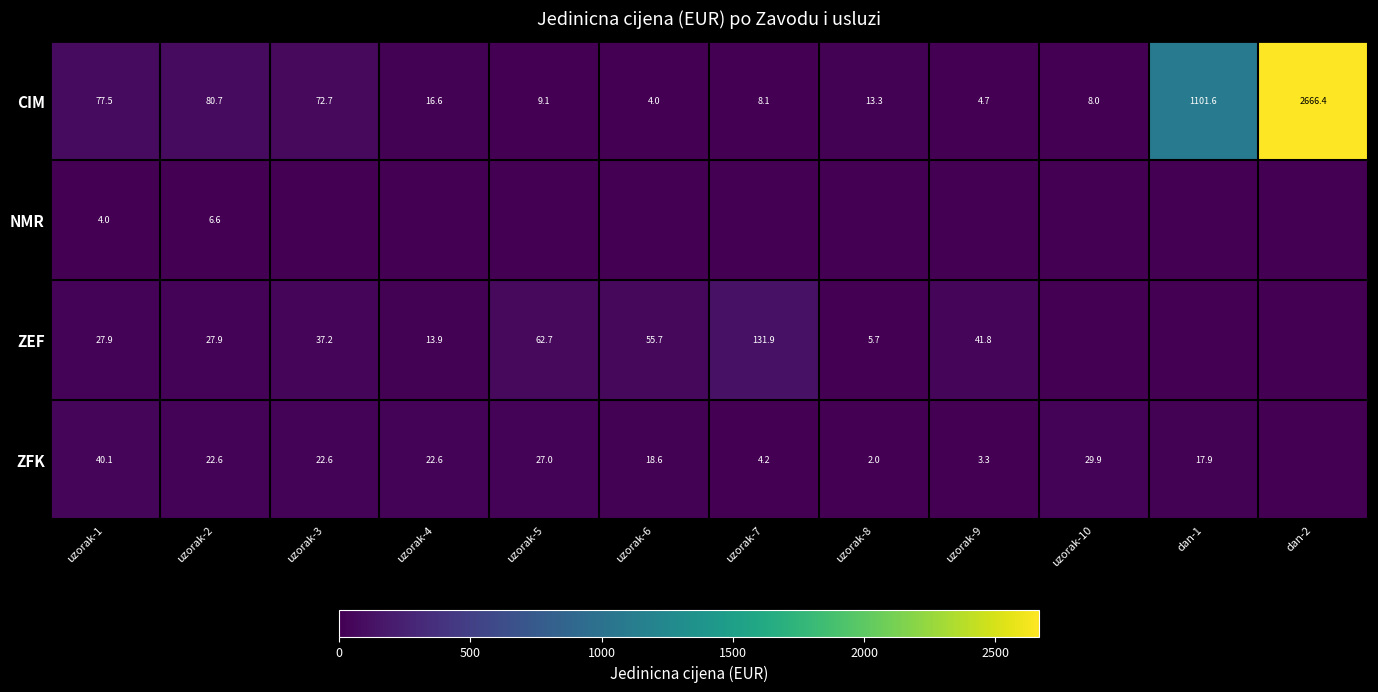

Rank the categories by CIM value from highest to lowest.

dan-2, dan-1, uzorak-2, uzorak-1, uzorak-3, uzorak-4, uzorak-8, uzorak-5, uzorak-7, uzorak-10, uzorak-9, uzorak-6